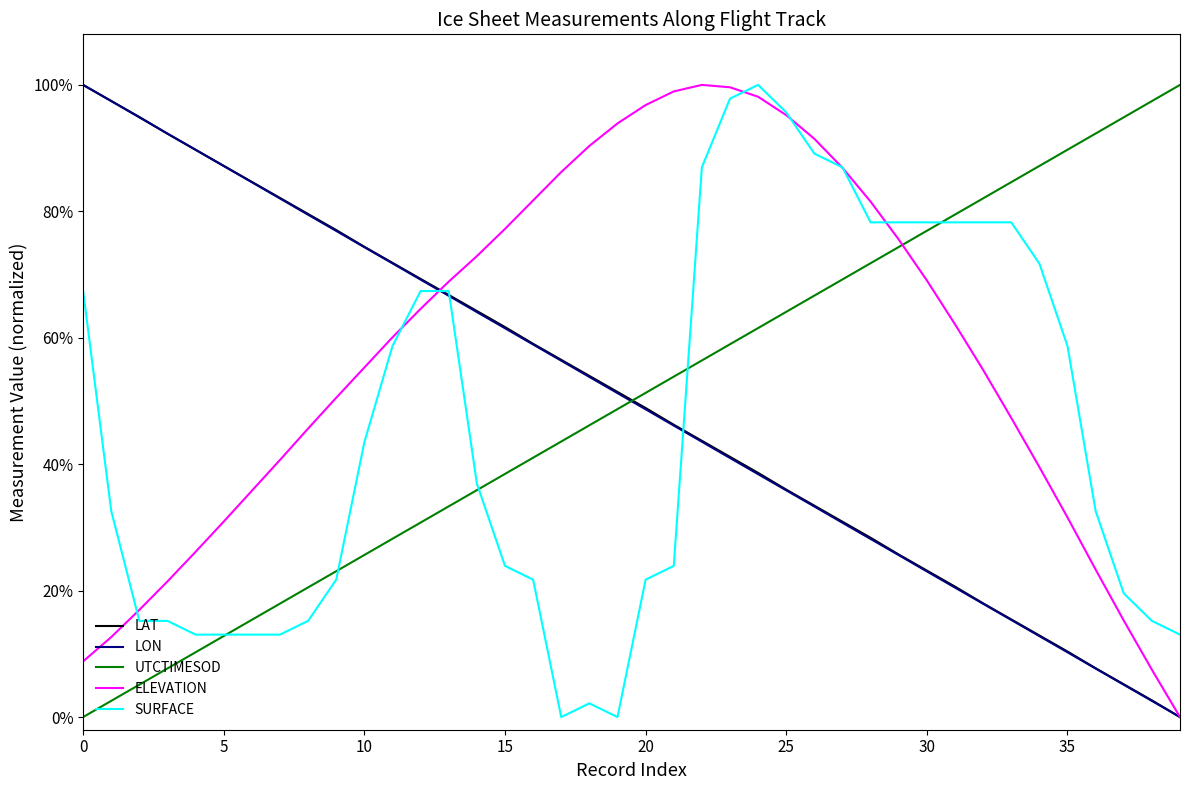

What are all the series names shown in the legend?

LAT, LON, UTCTIMESOD, ELEVATION, SURFACE